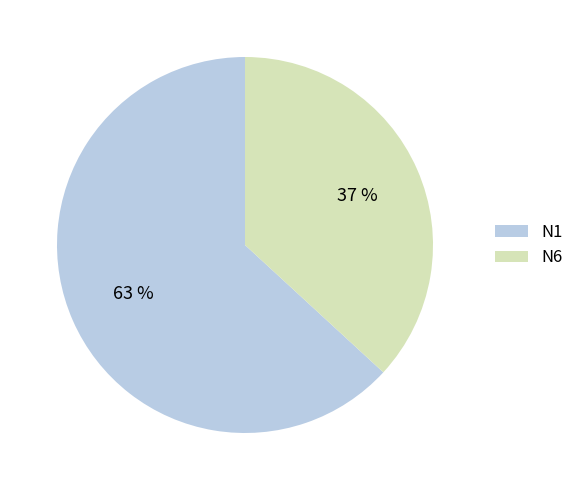

To the nearest percent, what percentage of the pie is N1?

63%